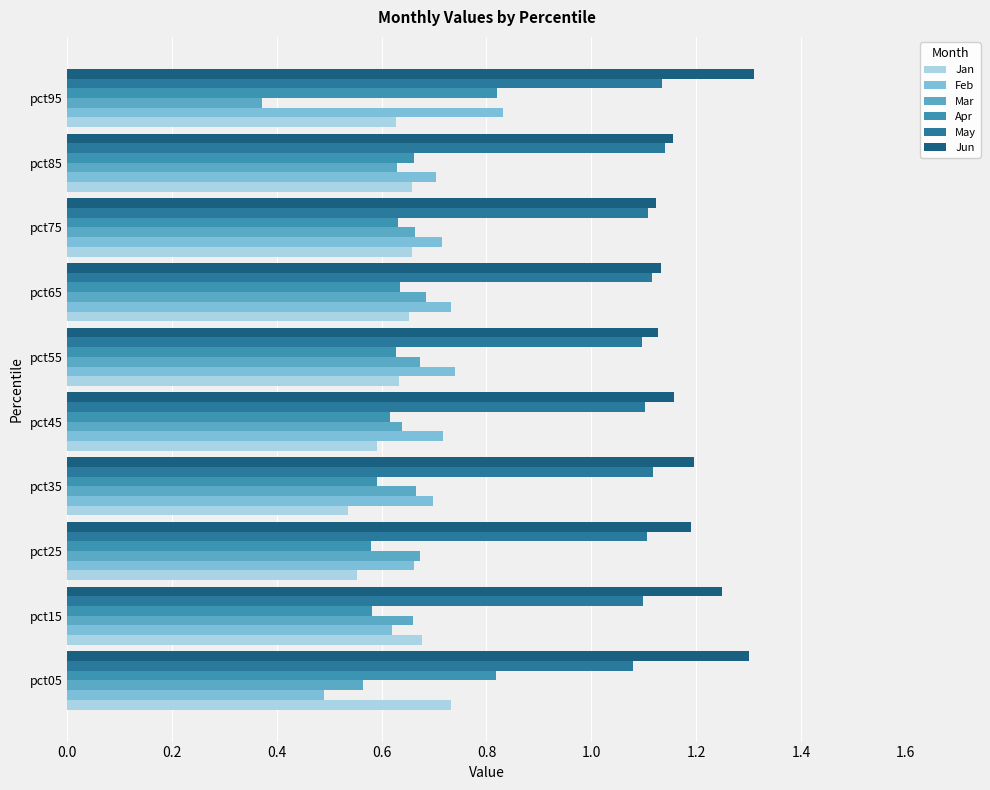

How many categories are shown in the chart?

10